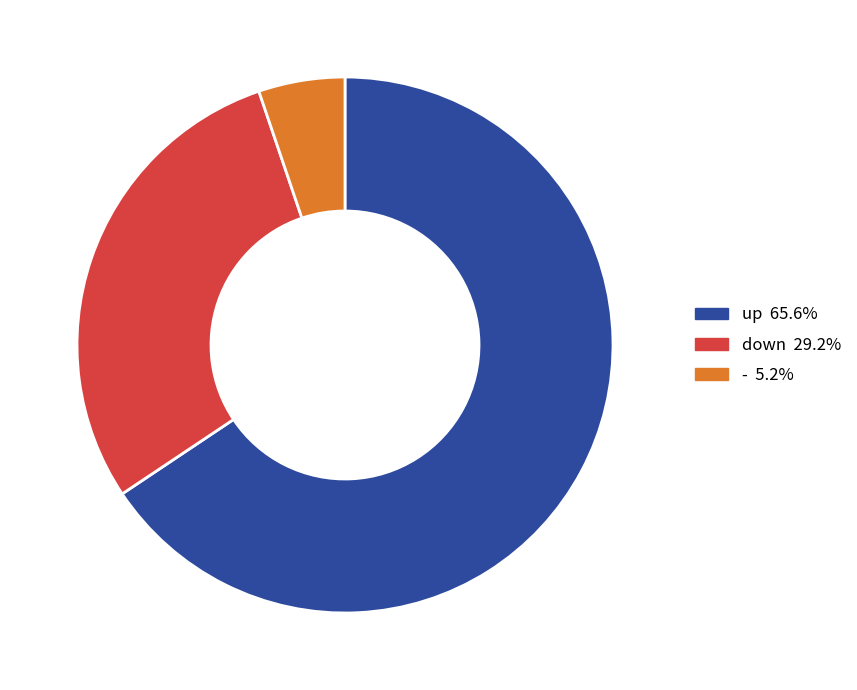

Which slice represents more than half of the pie?

up